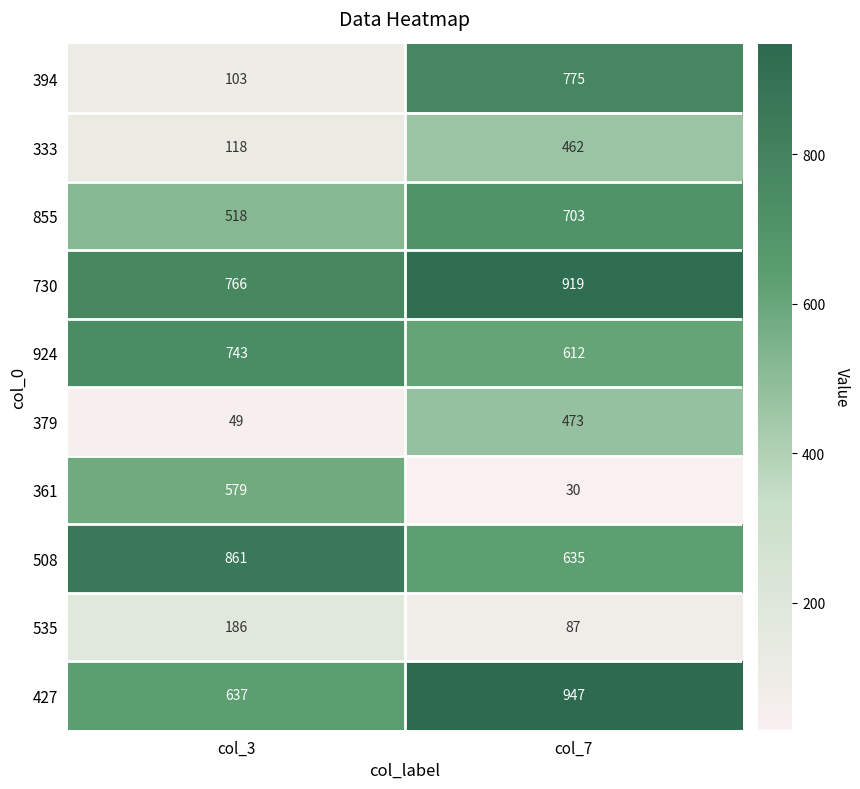

Rank the series by their maximum value, from highest to lowest.

427, 730, 508, 394, 924, 855, 361, 379, 333, 535